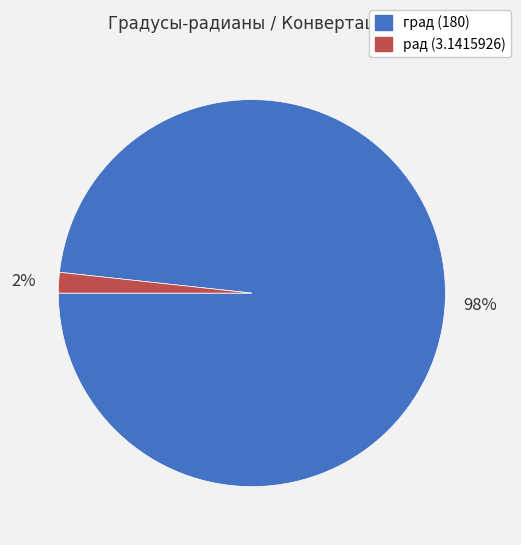

To the nearest percent, what percentage of the pie is град (180)?

98%